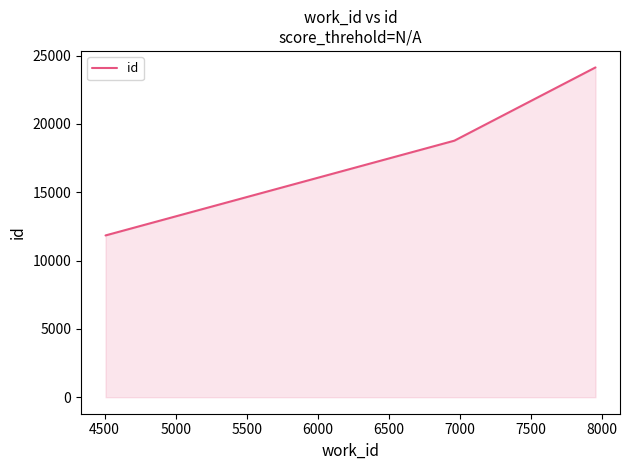

Reading left to right, transcribe all the data shown in this chart.

11837	18771	24130